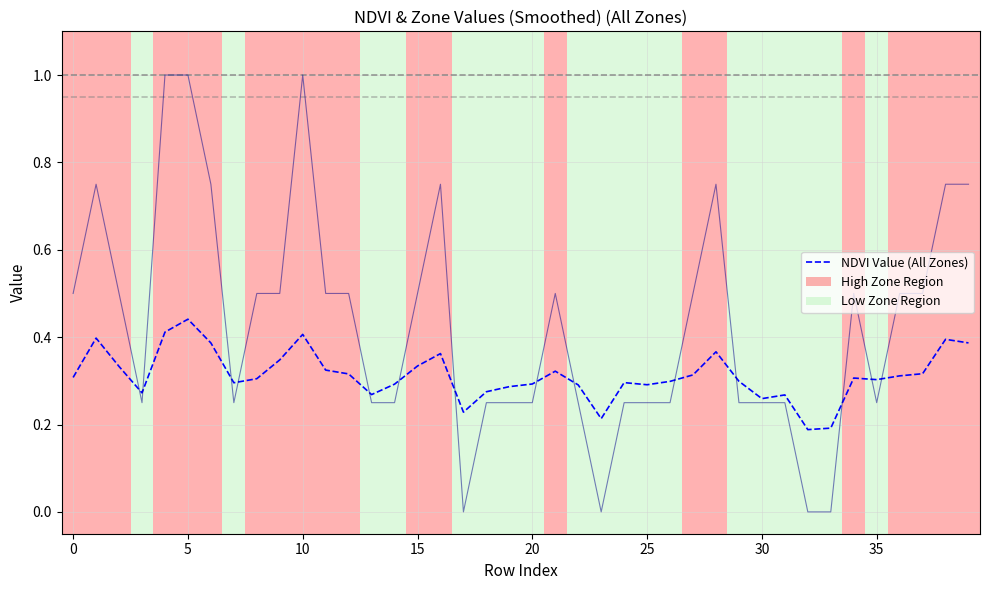

Is this an area chart (filled region under the line)?

No